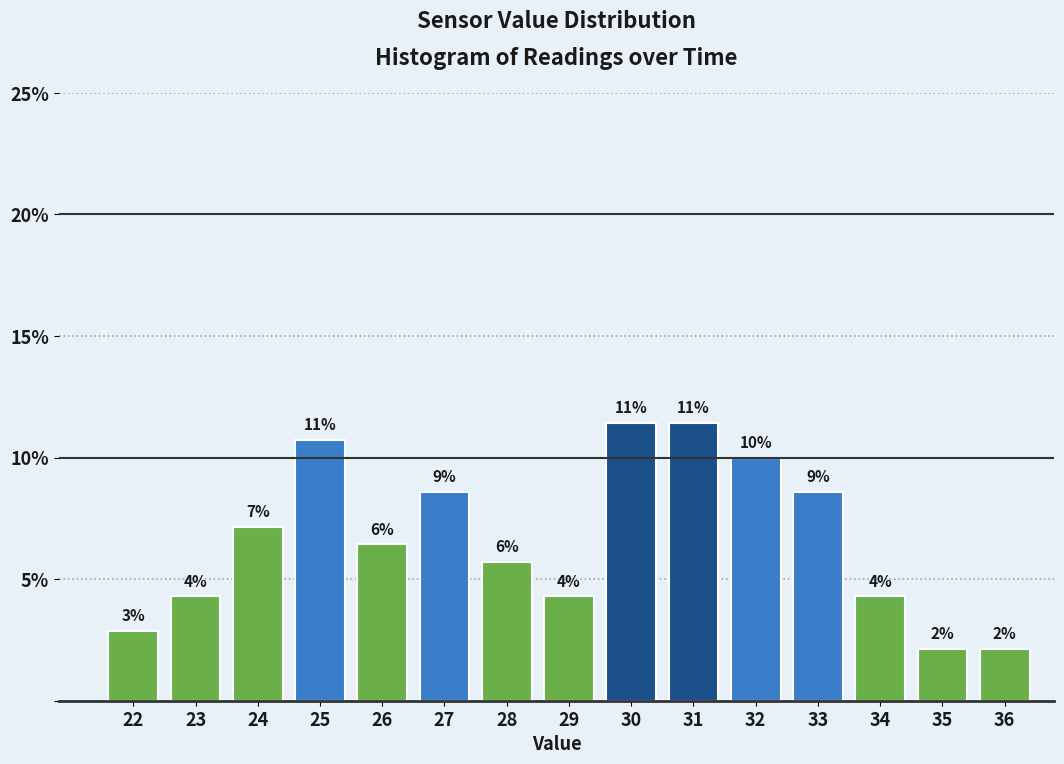

Does the chart contain any negative values?

No